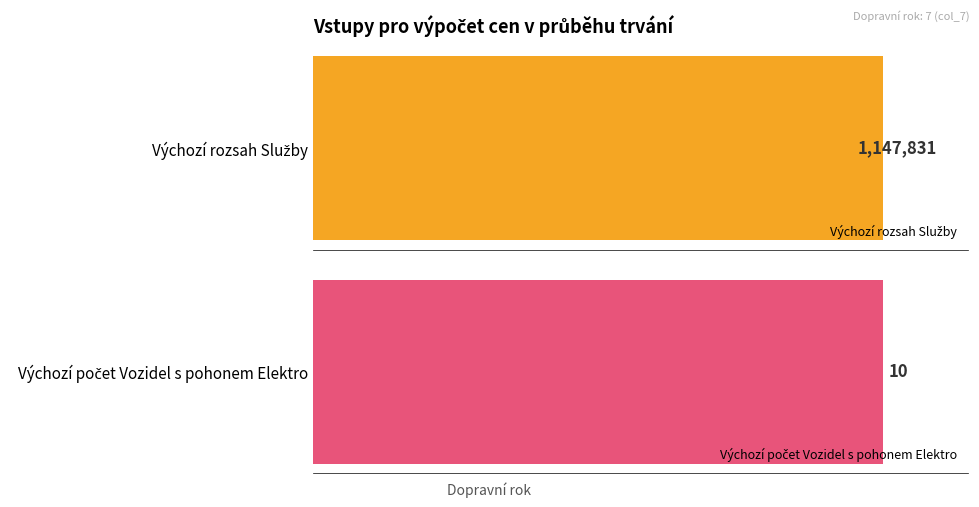

Which series has the widest spread of values?

Výchozí rozsah Služby